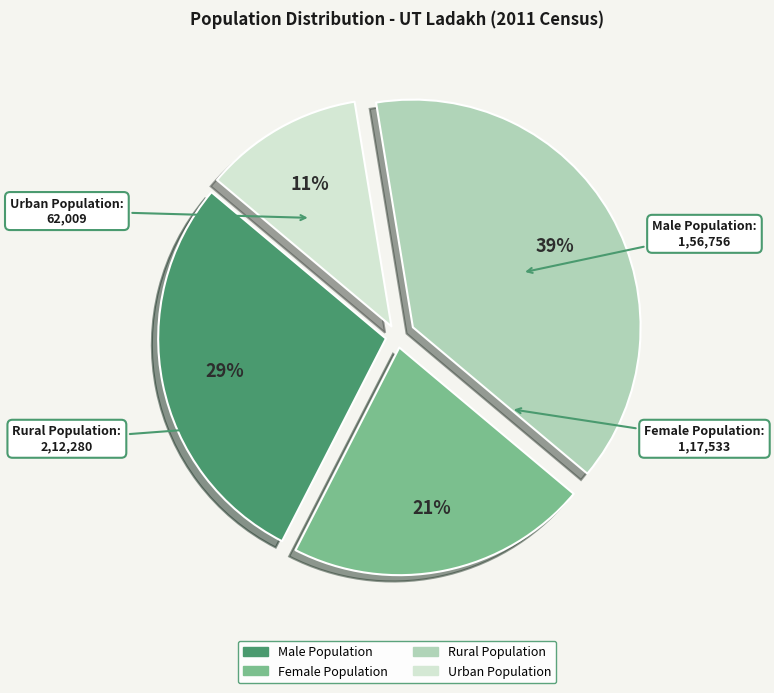

To the nearest percent, what portion does Urban Population represent?

11%